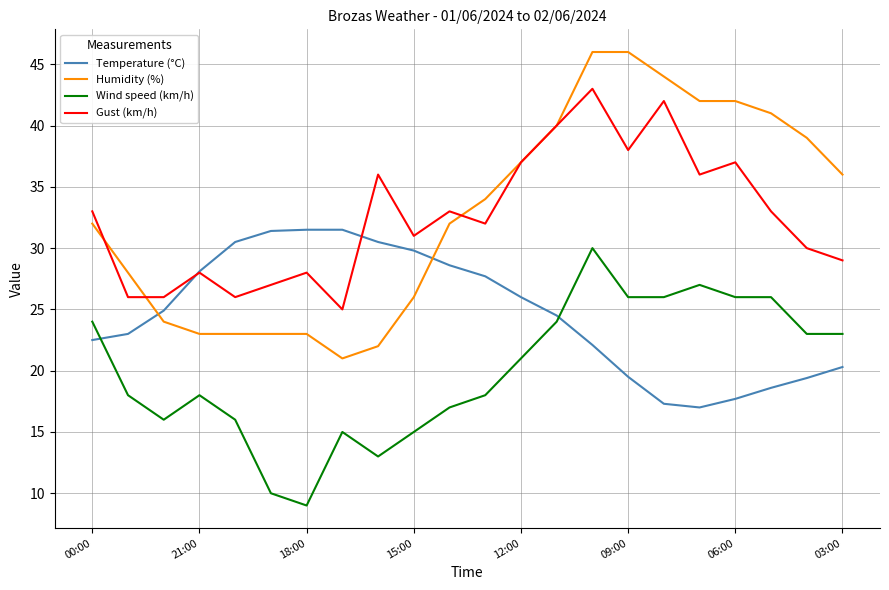

What is the maximum value shown in the chart?

46.0